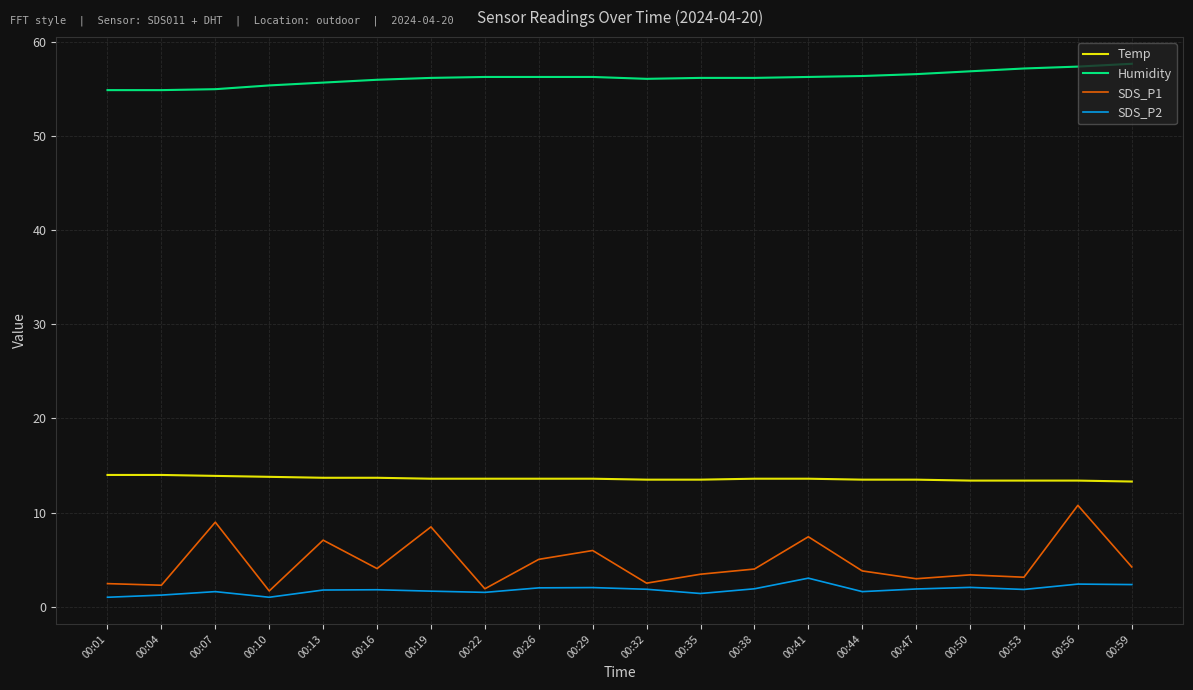

What is the greatest value displayed?

57.7